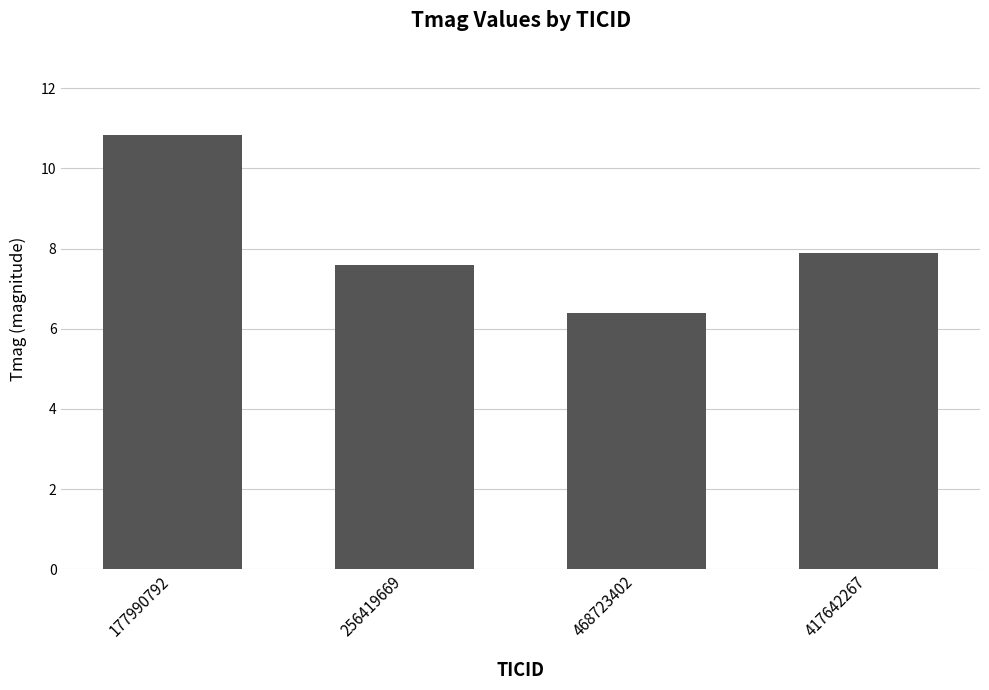

Reading left to right, list all the values displayed in this chart.

177990792=10.8	256419669=7.6	468723402=6.4	417642267=7.9